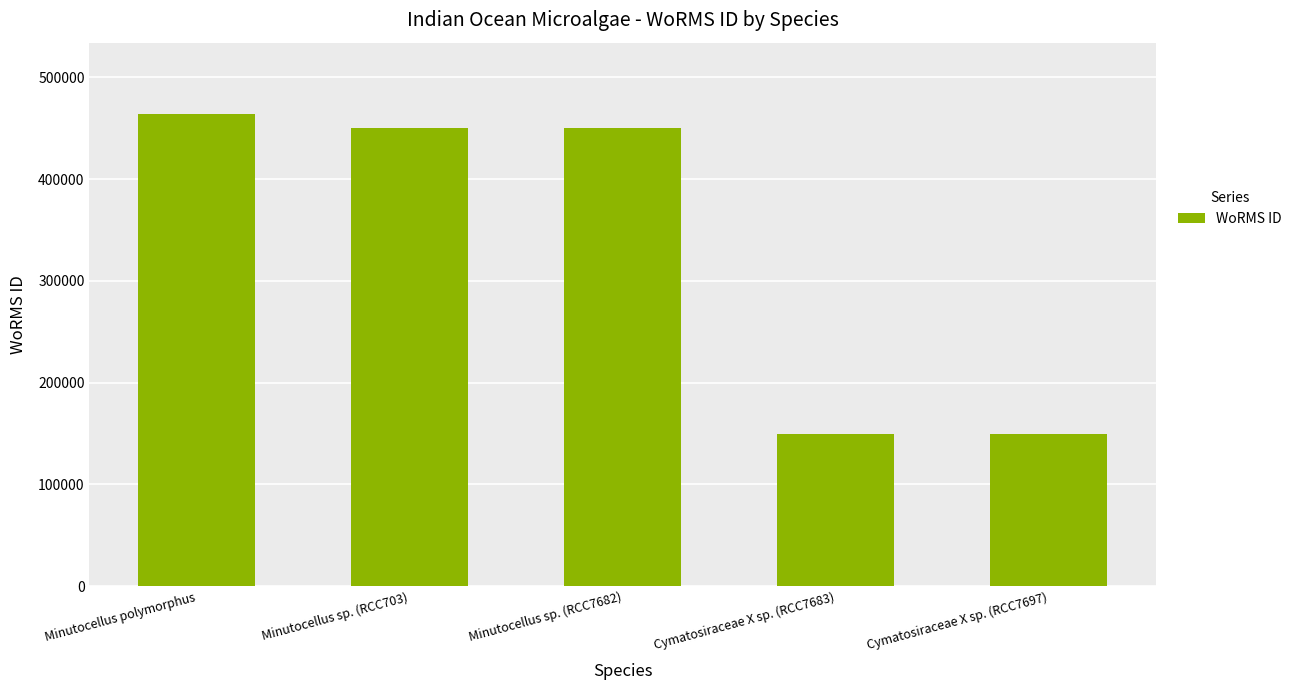

What is the average value?

332741